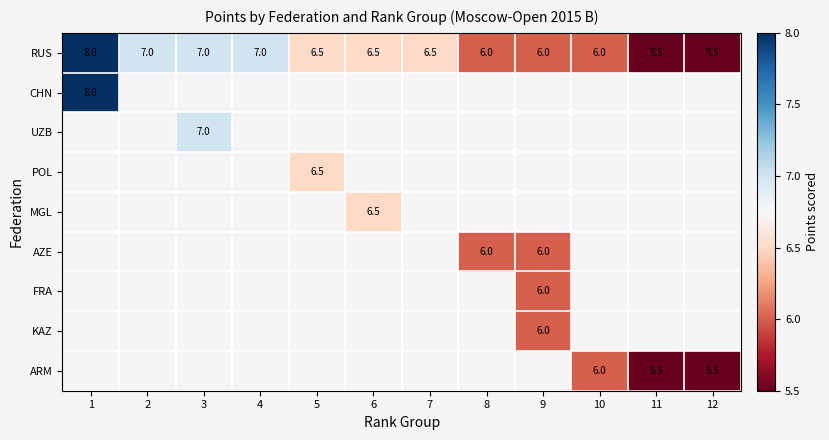

True or false: ARM has a value of 2.6 at 11.

False